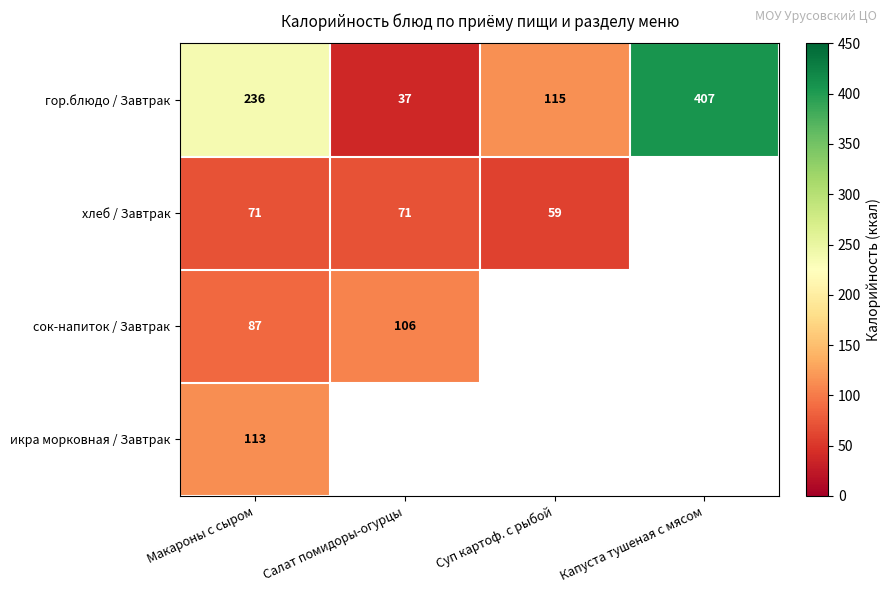

Between Макароны с сыром and Суп картоф. с рыбой, which is larger?

Макароны с сыром